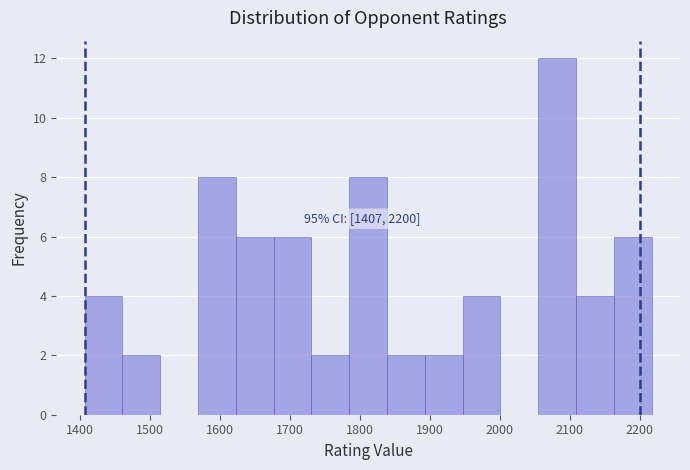

Over which range of the x-axis is the bar tallest?

2055 to 2109